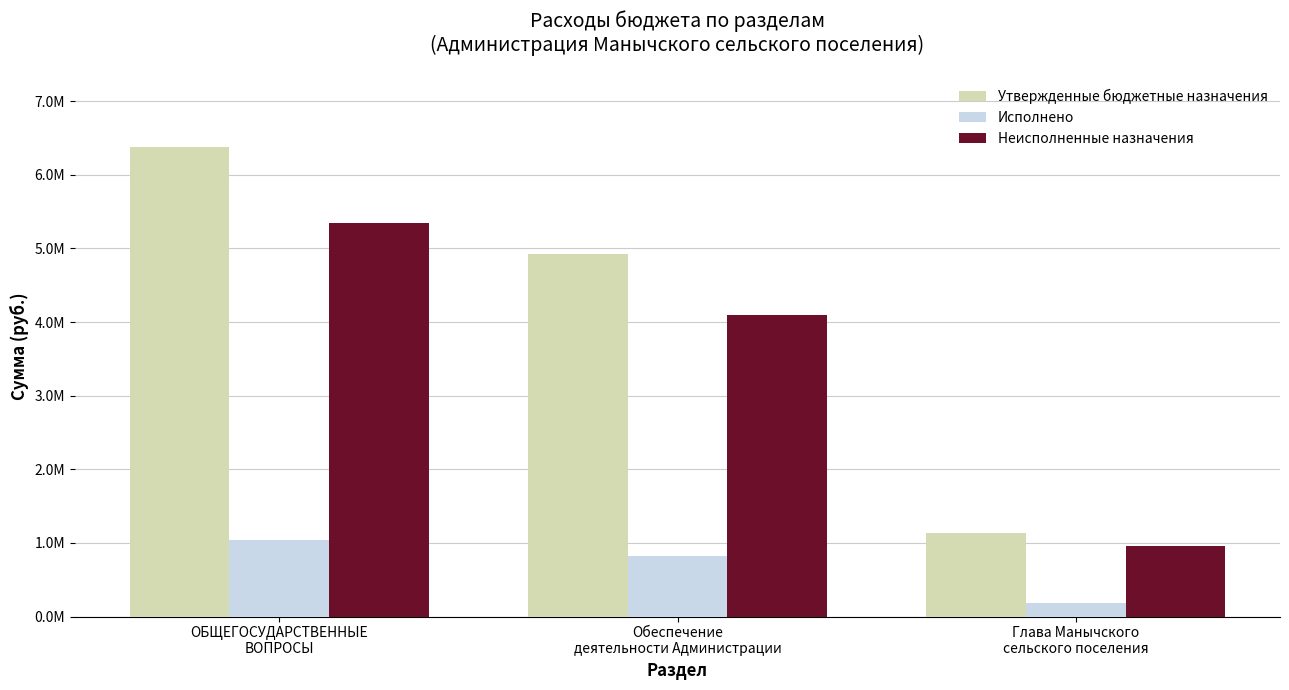

The Утверждено series shows 4926763.0 at Обеспечение
деятельности Администрации. True or false?

True